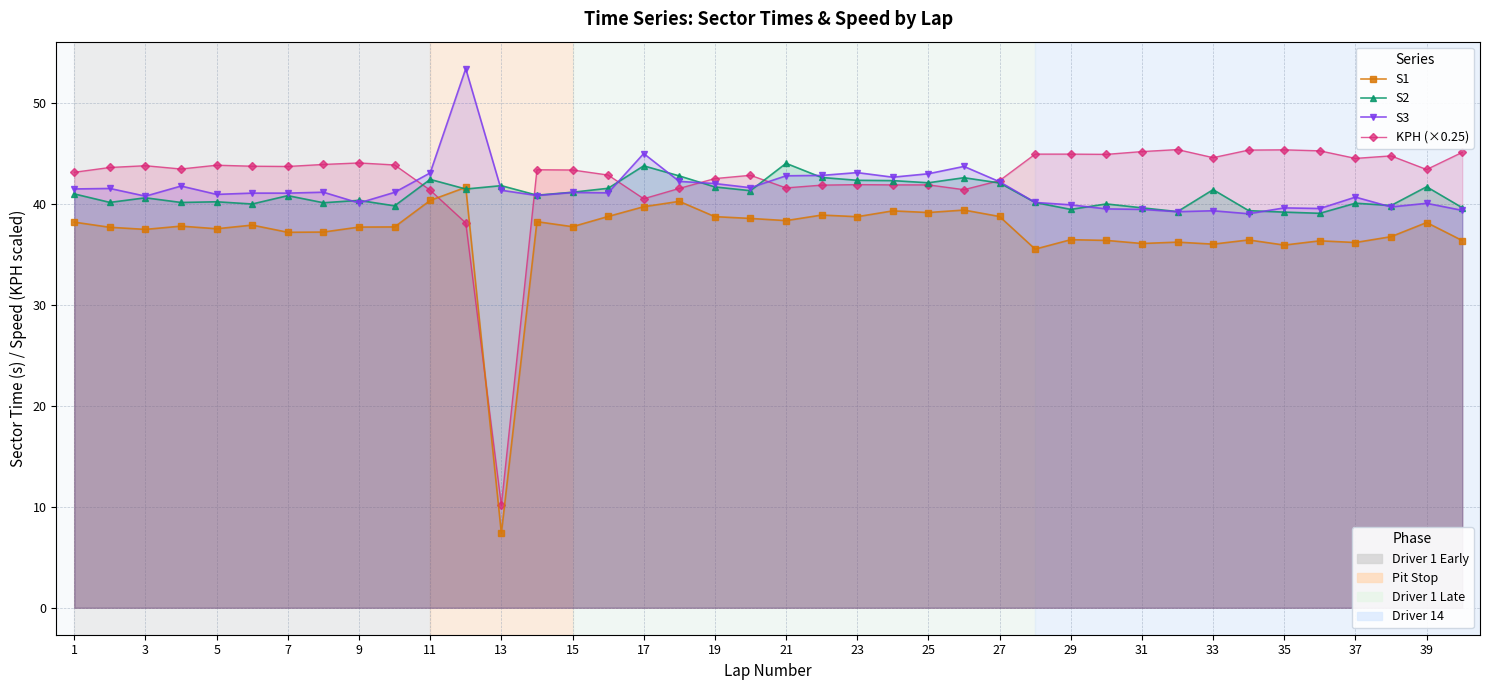

What is the label of the 8th point from the left?

15